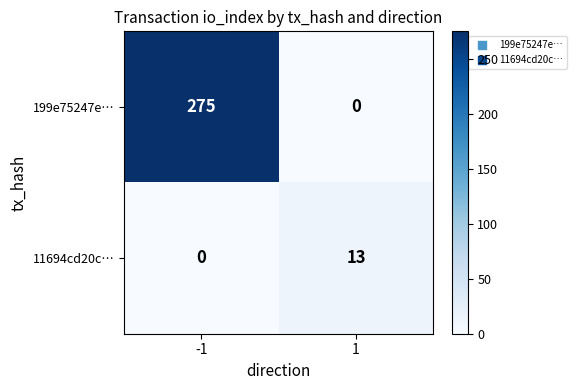

Is it true that 11694cd20c… equals 8 at -1?

False